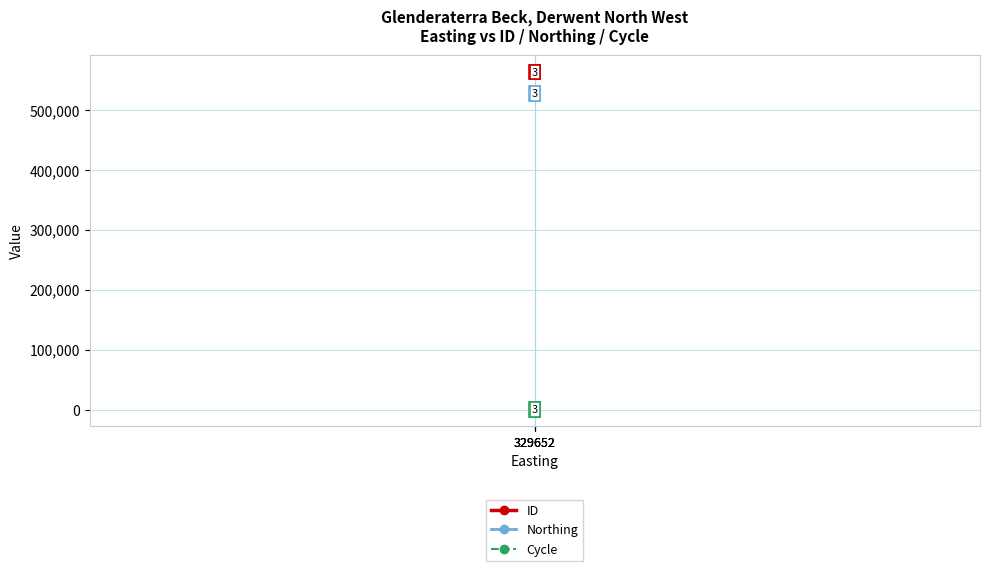

Is it true that Cycle equals 1 at 329652?

False